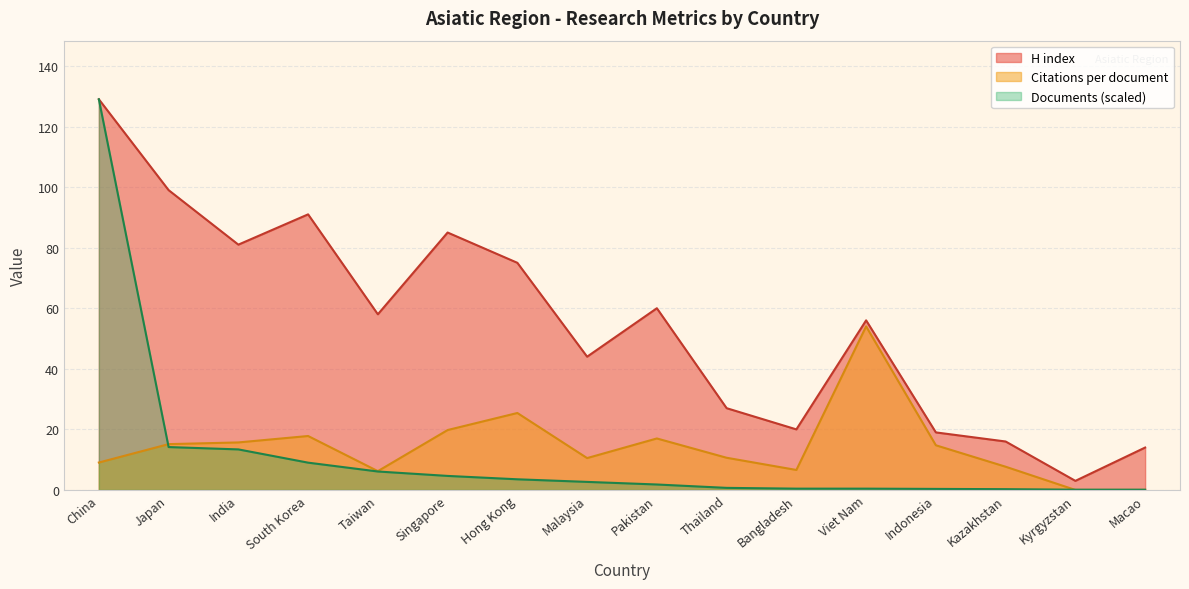

Reading left to right, list all the values displayed in this chart.

H index: 129.0	99.0	81.0	91.0	58.0	85.0	75.0	44.0	60.0	27.0	20.0	56.0	19.0	16.0	3.0	14.0
Citations per document: 9.1	15.1	15.7	17.8	6.2	19.8	25.4	10.5	17.0	10.6	6.6	54.0	14.8	7.7	0.0	0.0
Documents: 129.0	14.2	13.4	9.0	6.1	4.6	3.5	2.7	1.8	0.7	0.4	0.4	0.3	0.3	0.1	0.1